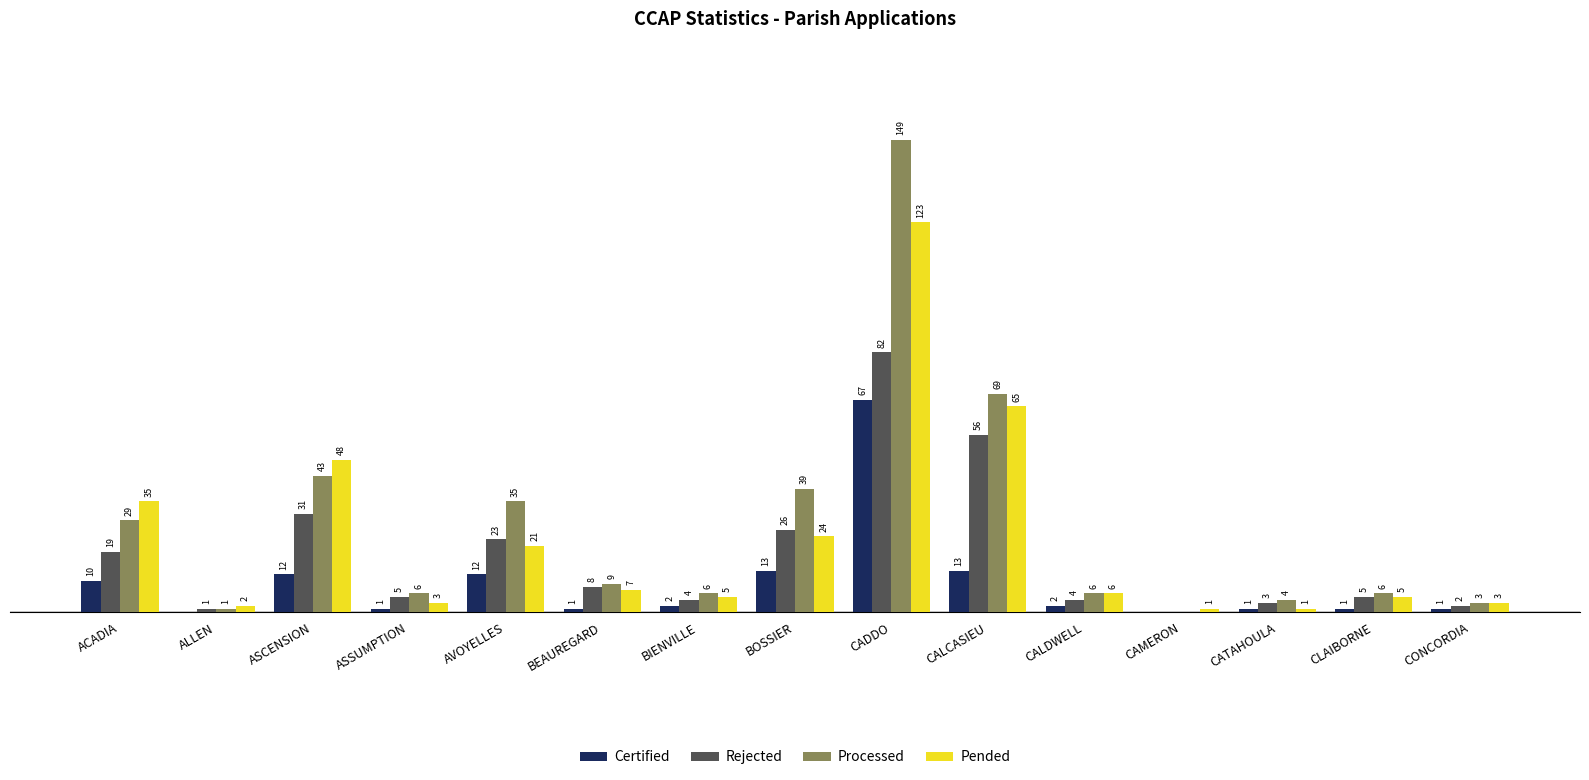

At which category is the sum across all series the highest?

CADDO